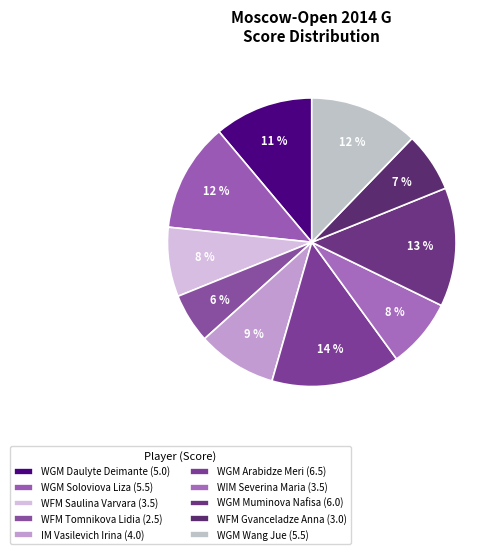

True or false: WGM Daulyte Deimante accounts for 11% of the total.

True